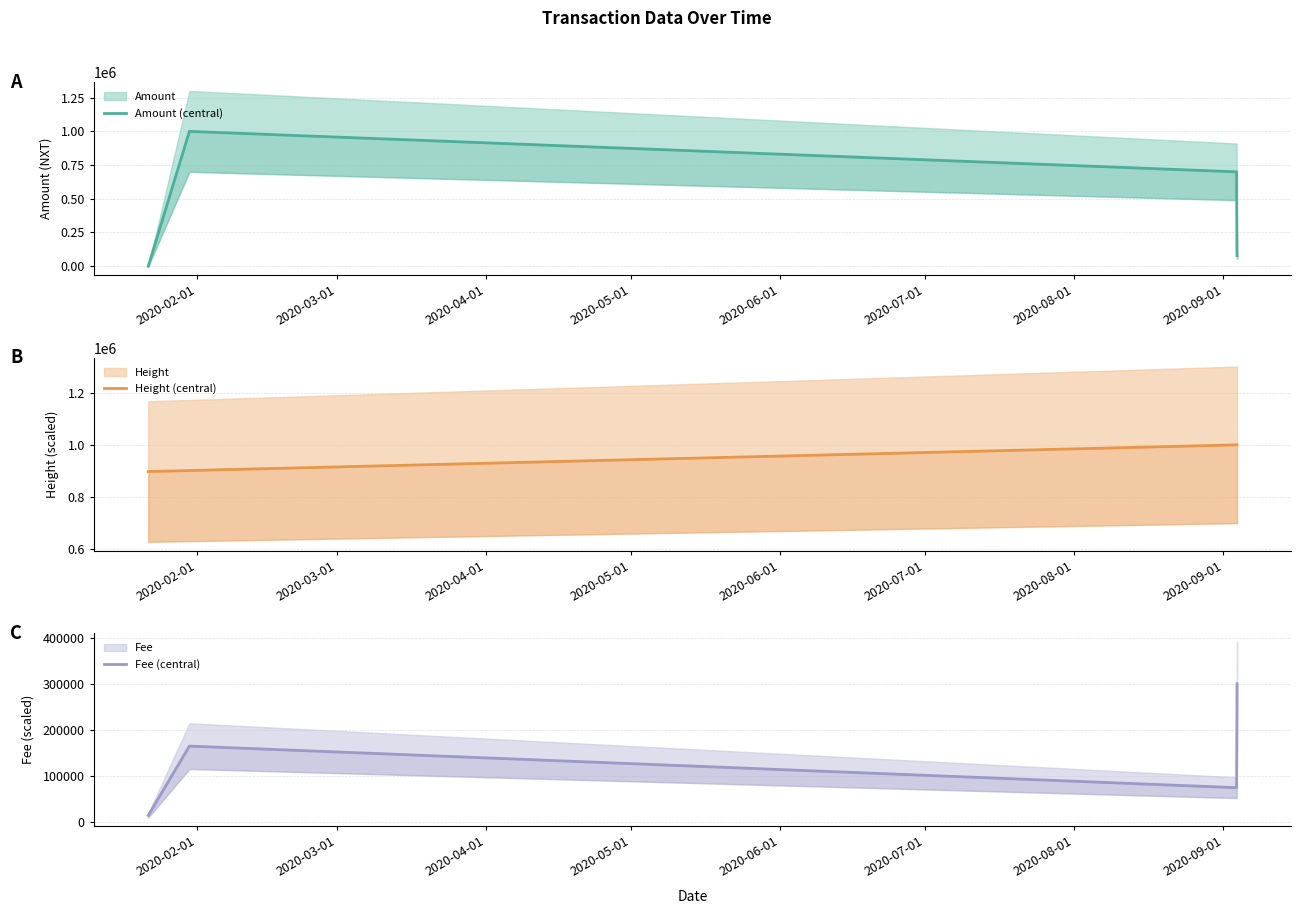

Reading left to right, what are all the values shown in this chart?

Amount (central): 0.0	1000000.0	700000.0	102765.9	78260.0
Height (central): 897773.4	901631.7	999955.8	999989.9	1000000.0
Fee (central): 15000.0	165000.0	75000.0	240000.0	300000.0